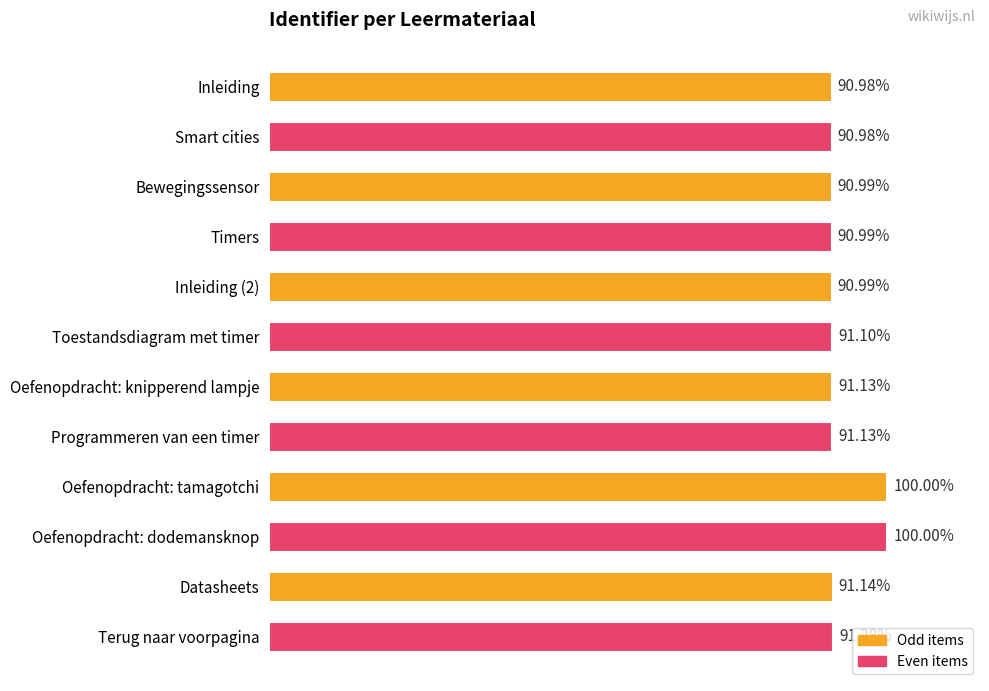

Rank the categories by value from highest to lowest.

9, 8, 11, 10, 6, 7, 5, 4, 3, 2, 1, 0